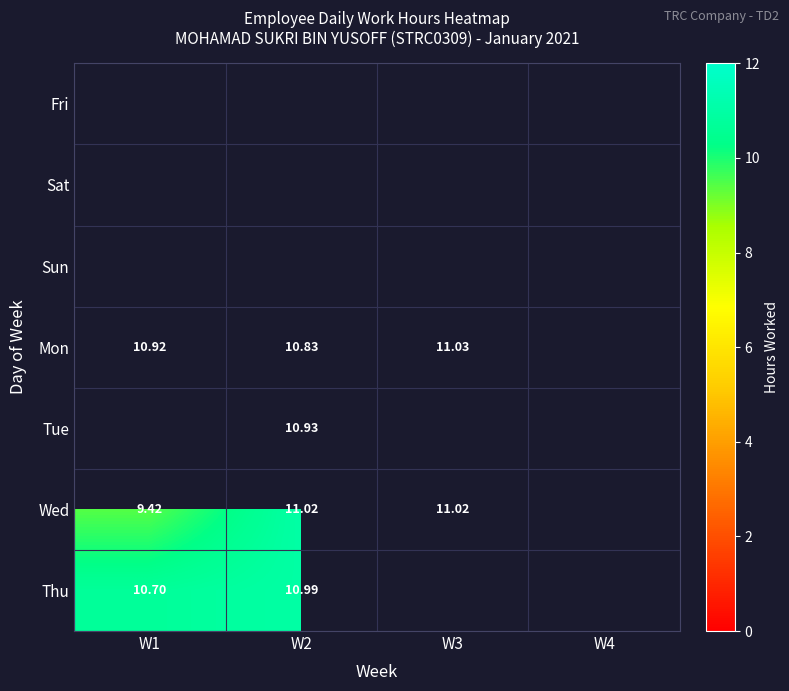

Which series has the largest total across all categories?

Mon